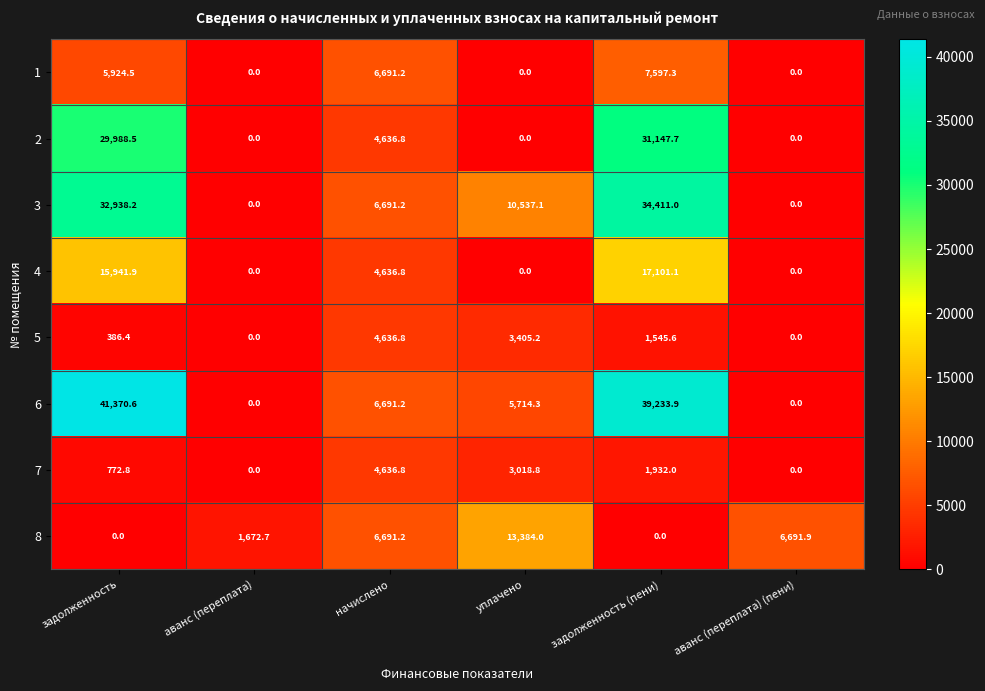

Rank the series at задолженность (пени) from lowest to highest value.

8, 5, 7, 1, 4, 2, 3, 6